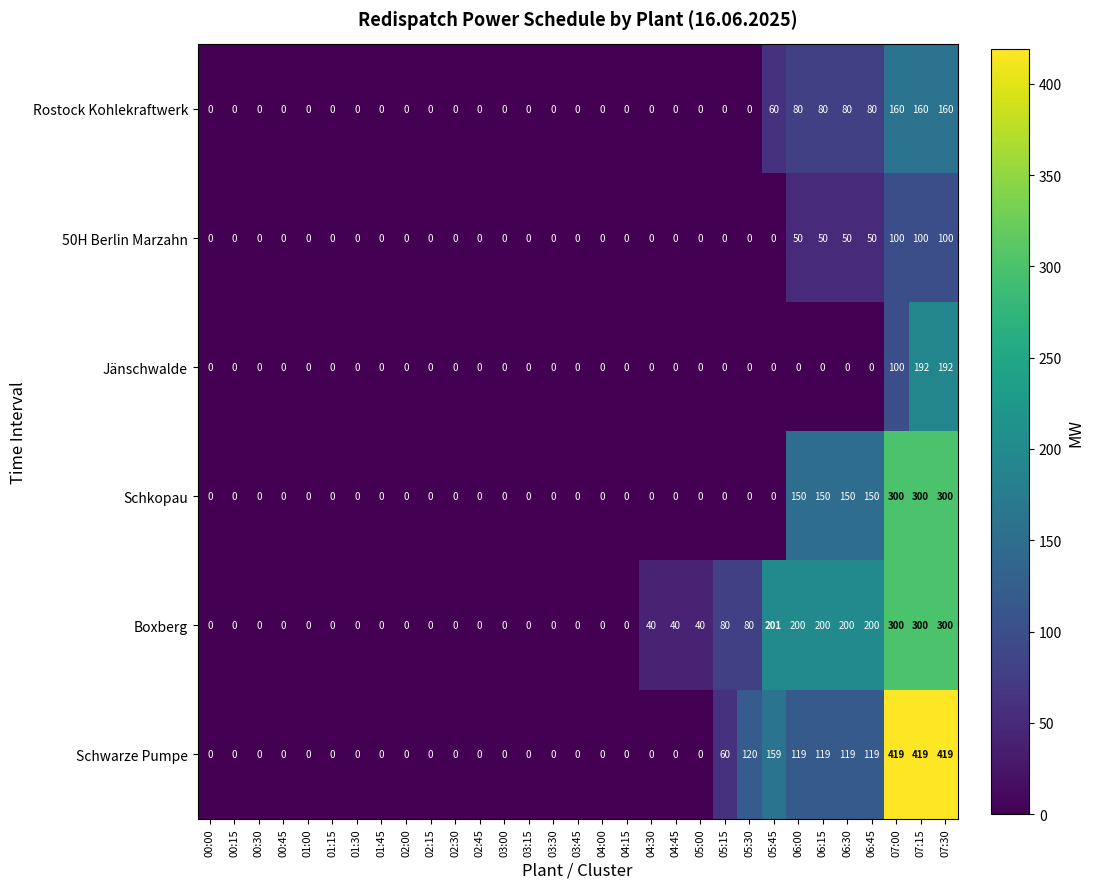

What is the approximate value of Jänschwalde at 07:30, to the nearest 10?

190